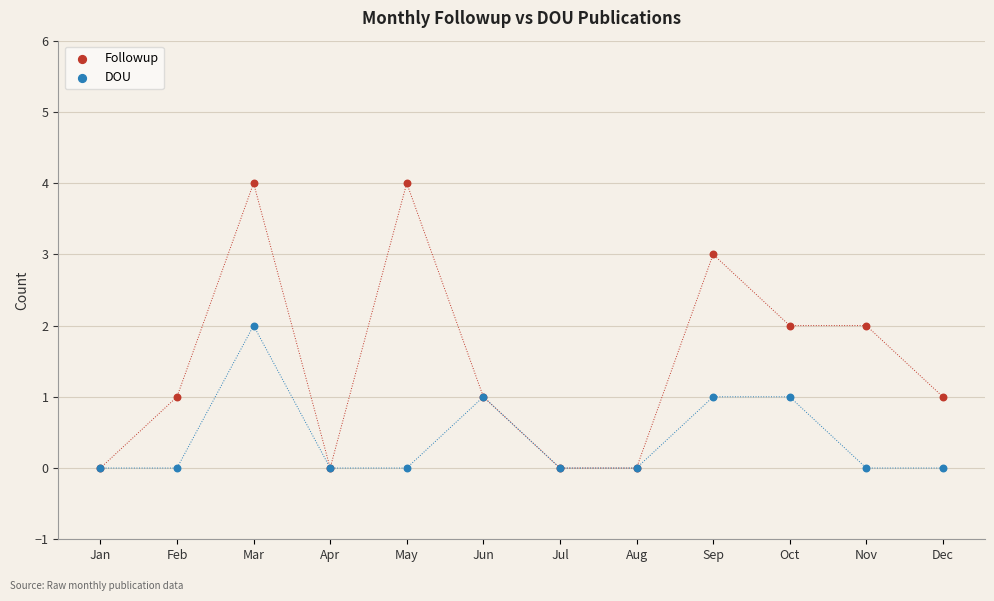

Which series contains the highest Y value?

Followup